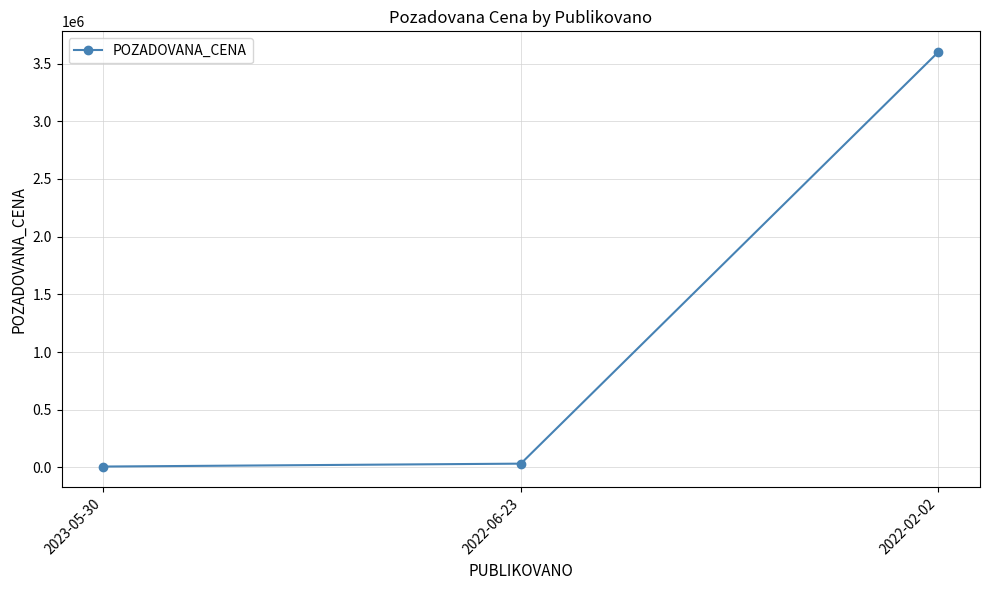

The value at 2022-02-02 is 6040705. True or false?

False